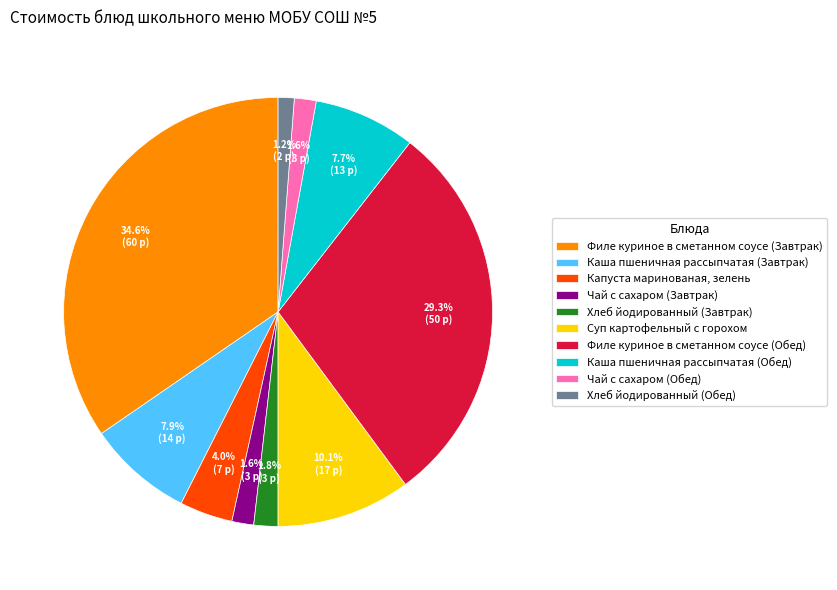

Which slice is the largest?

Филе куриное в сметанном соусе (Завтрак)